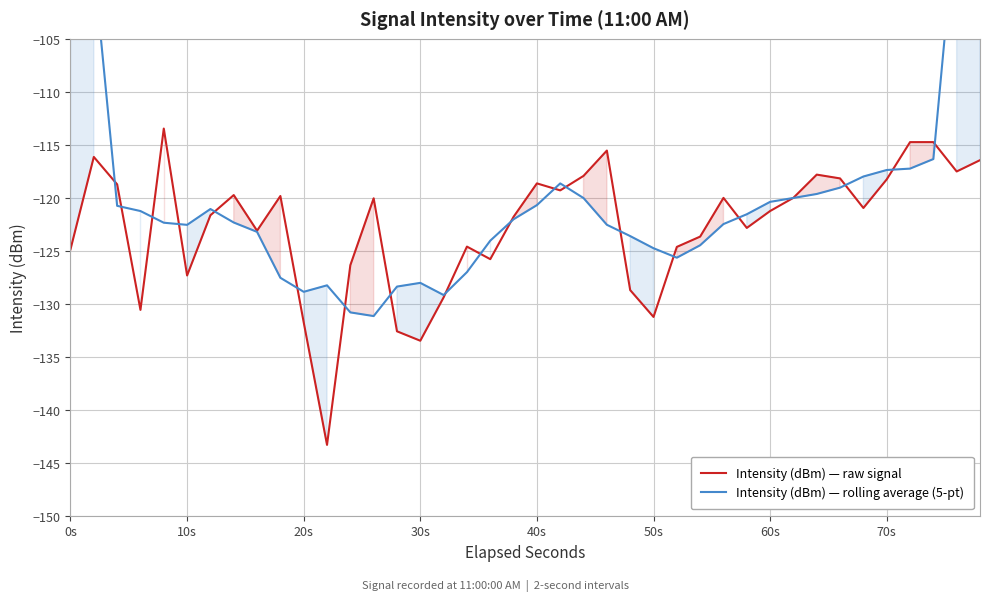

What is the maximum value for Intensity (dBm) — raw signal?

-113.5